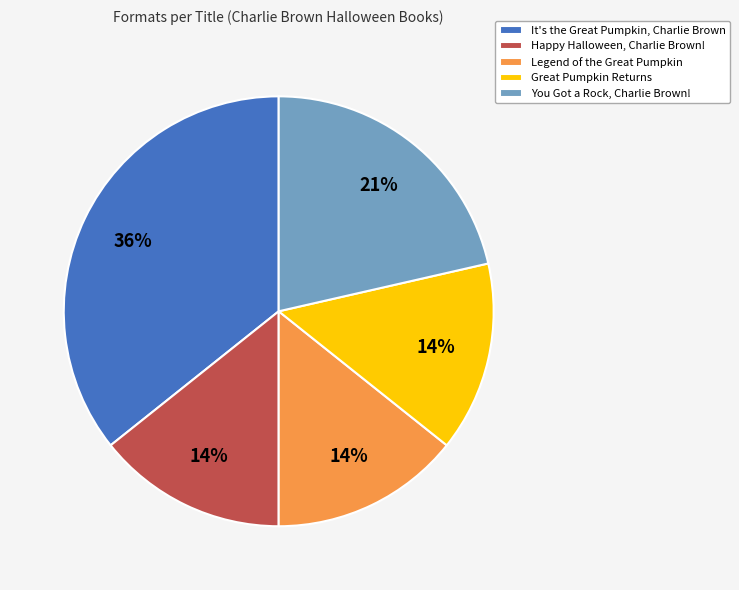

The It's the Great Pumpkin, Charlie Brown slice represents 43% of the pie. True or false?

False